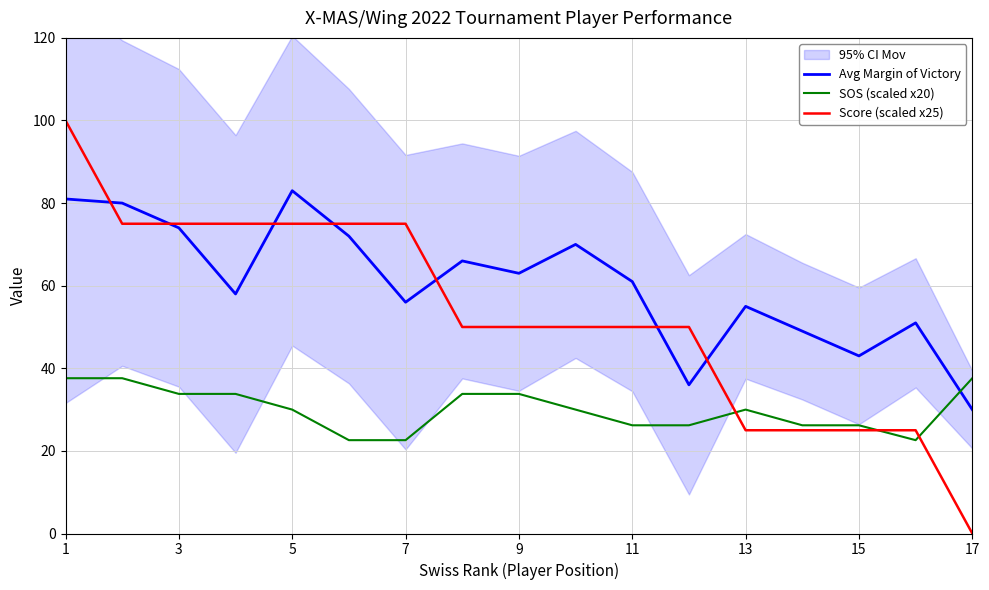

How many lines are shown in the chart?

3